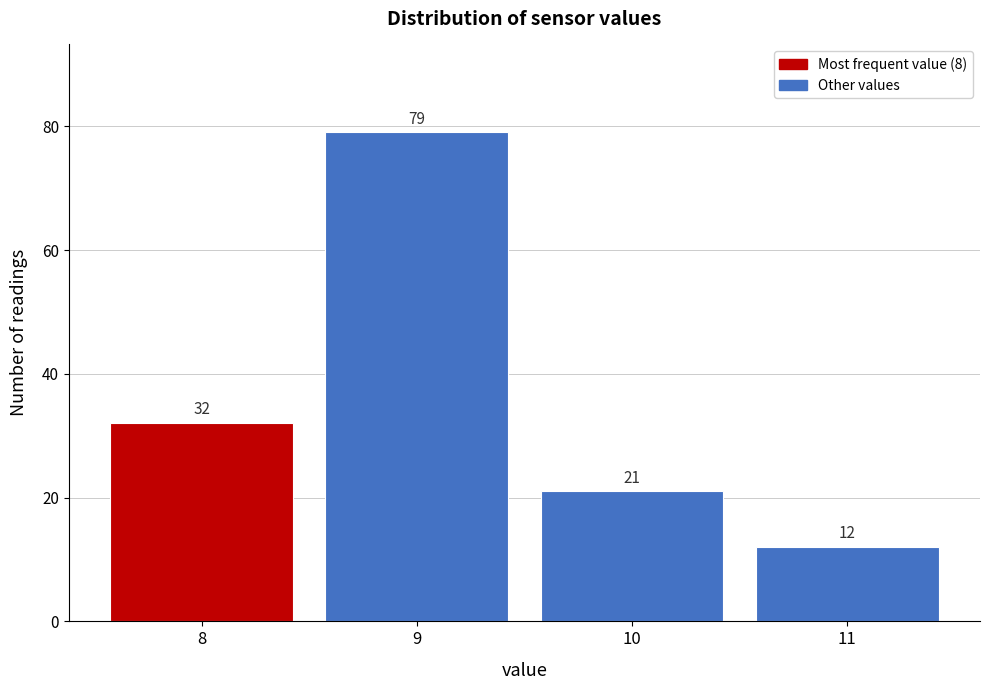

Reading left to right, list every bar in this chart as the range it spans on the x-axis followed by its height.

7.5 to 8.5: 32
8.5 to 9.5: 79
9.5 to 10.5: 21
10.5 to 11.5: 12